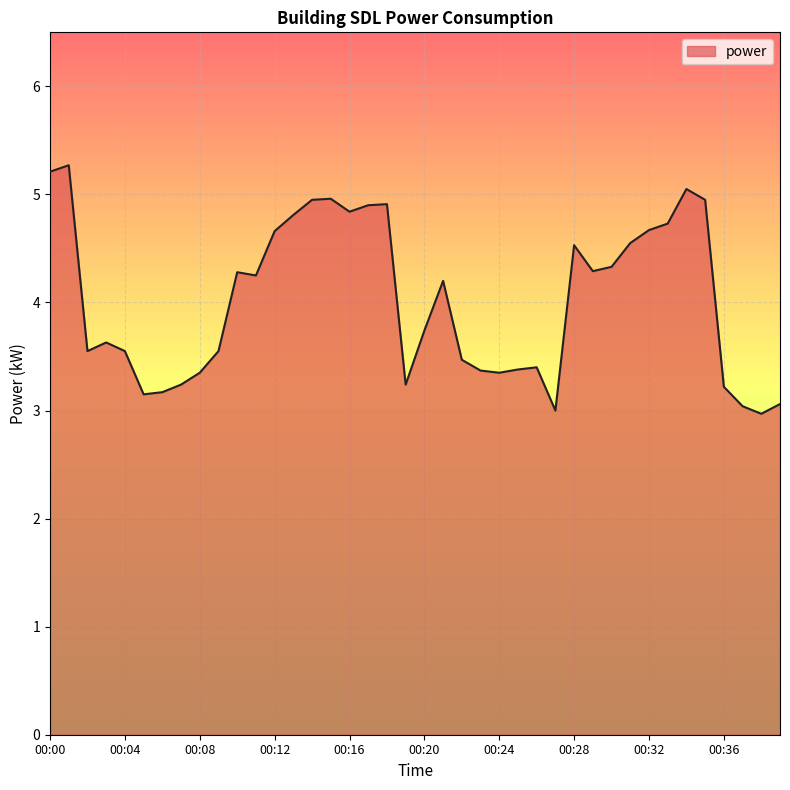

What is the smallest value displayed?

3.0